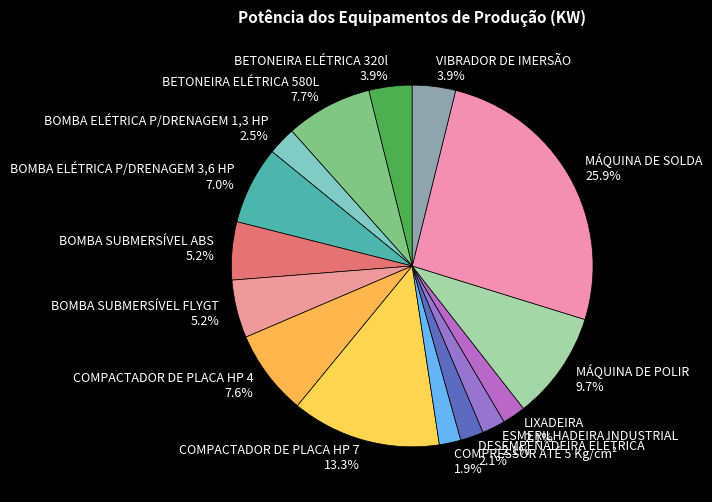

To the nearest percent, what portion does COMPRESSOR ATÉ 5 Kg/cm² represent?

2%